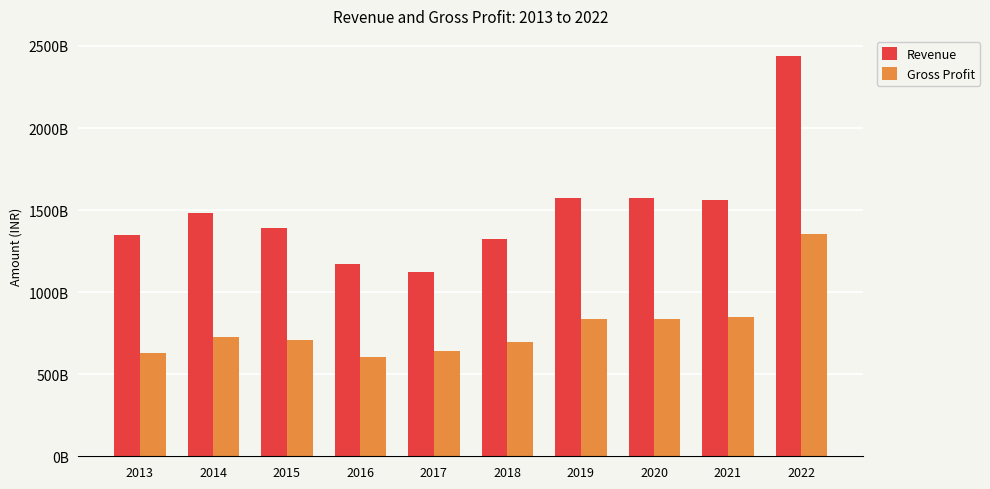

What are all the series names shown in the legend?

Revenue, Gross Profit